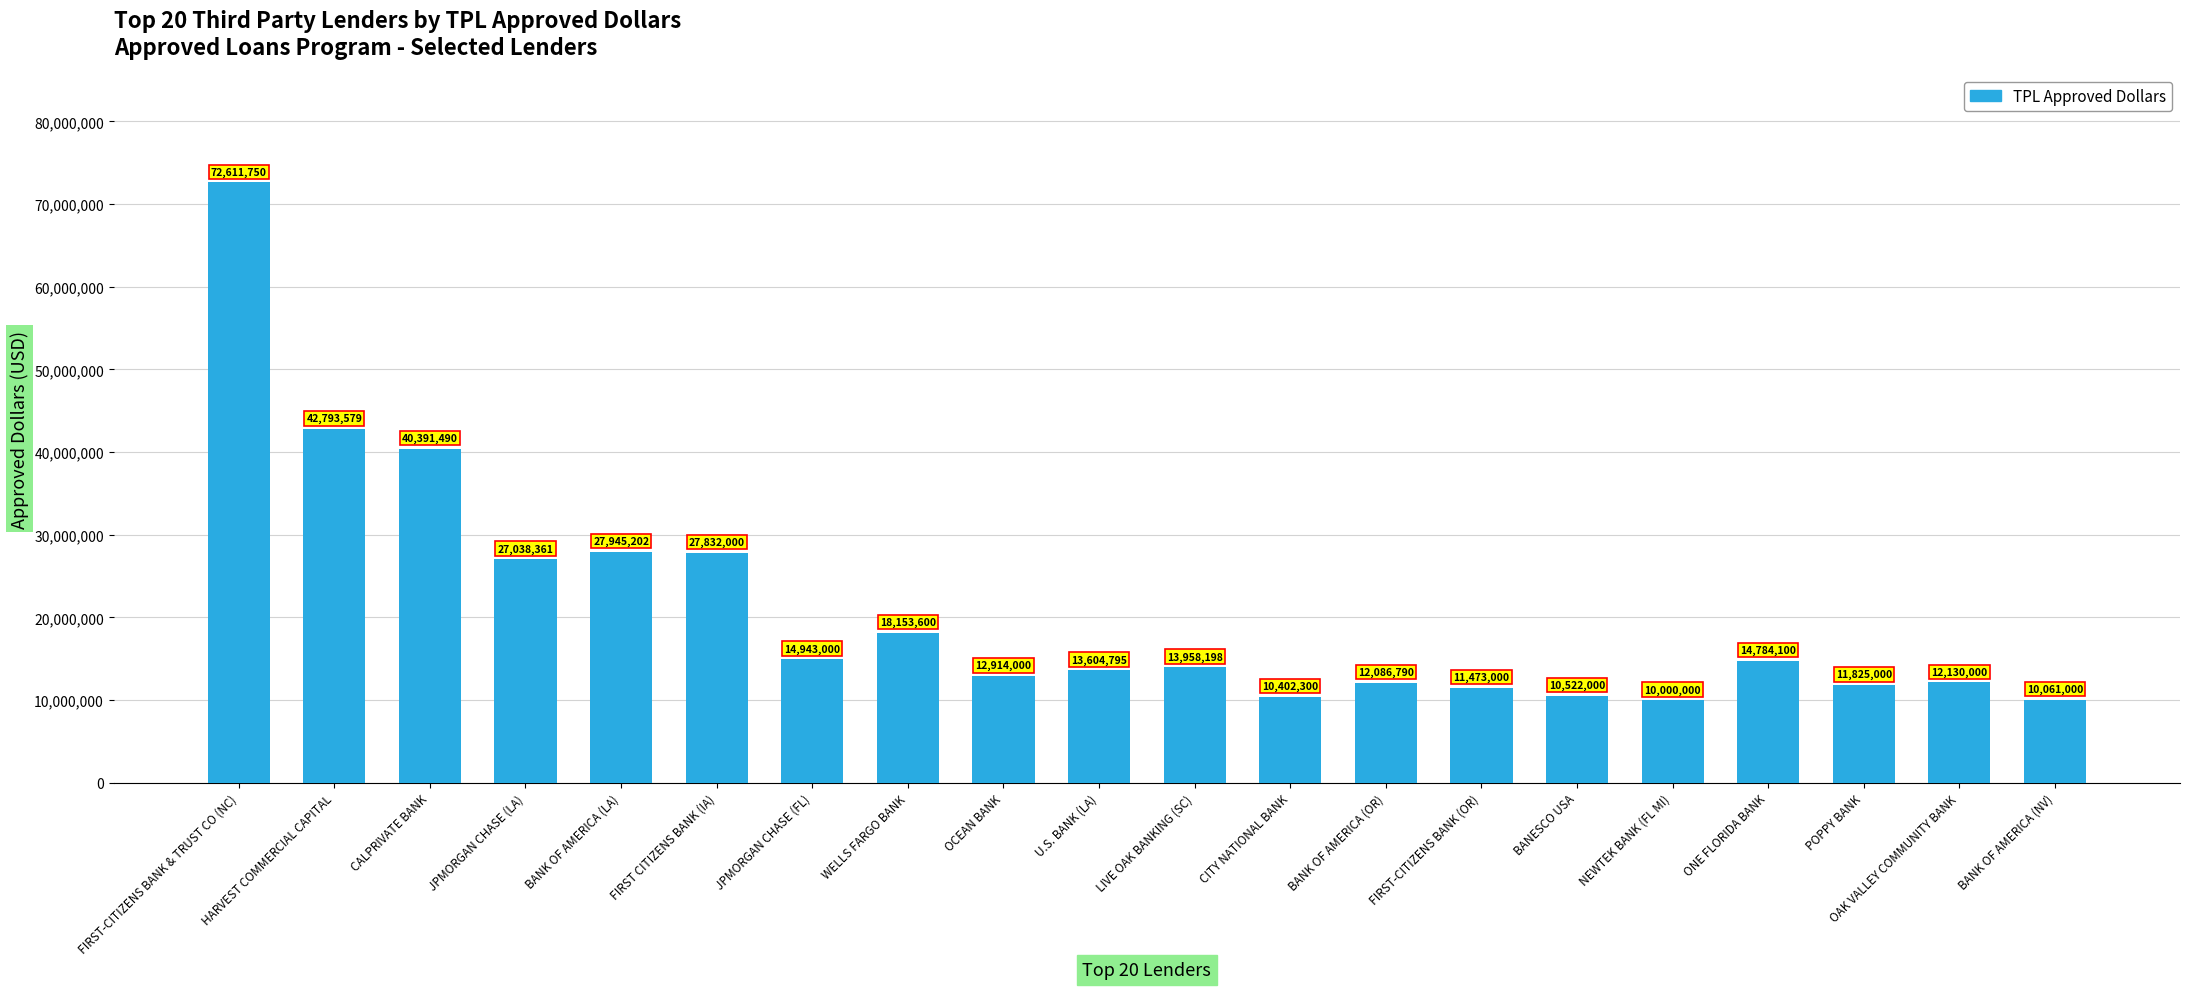

What position from the right is BANK OF AMERICA (OR)?

8